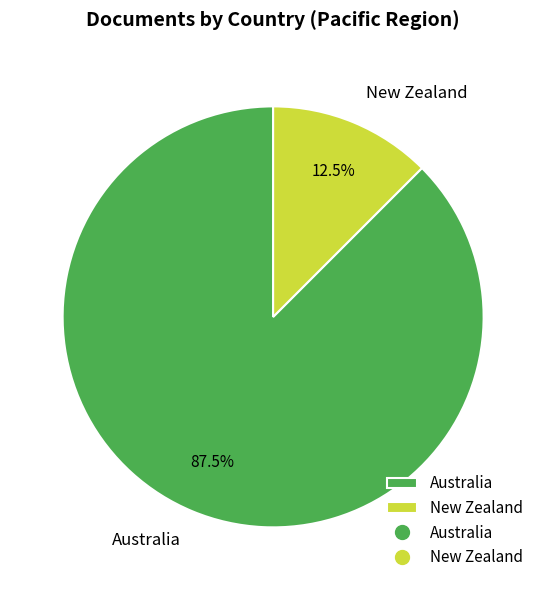

What is the majority slice?

Australia